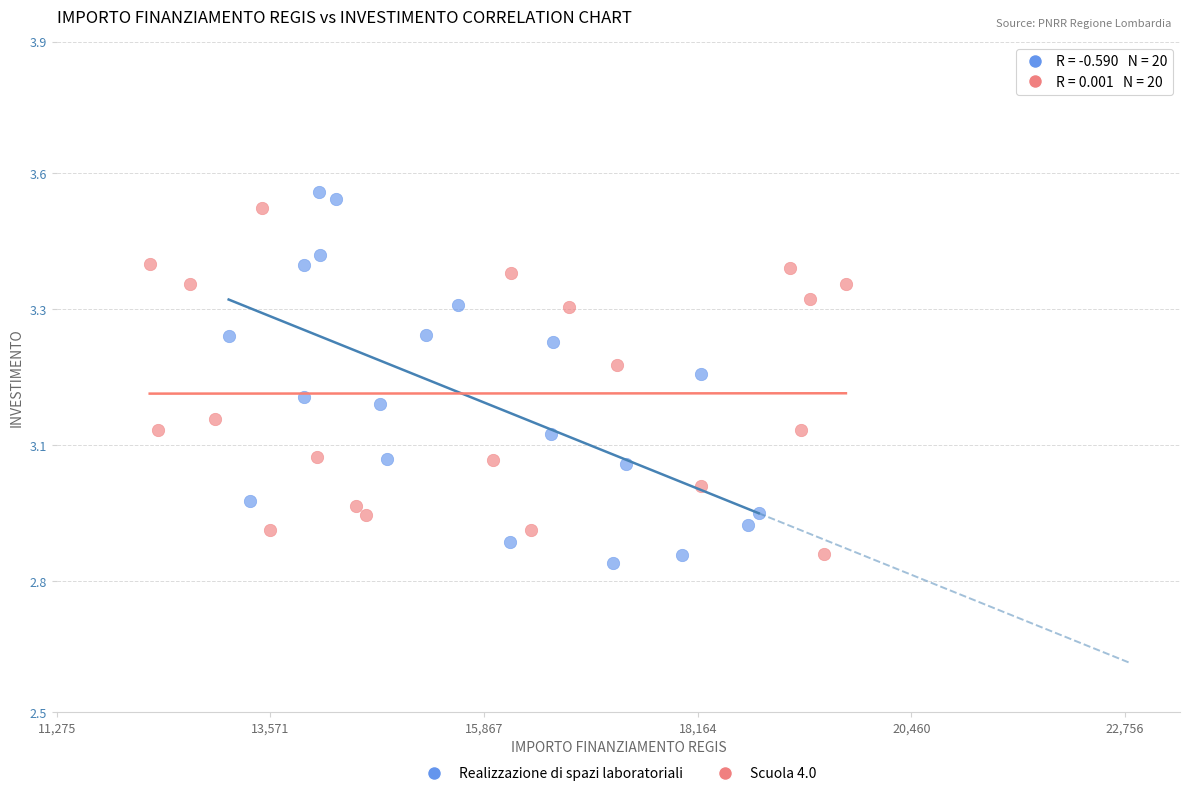

Which series reaches the minimum Y coordinate?

Realizzazione di spazi laboratoriali